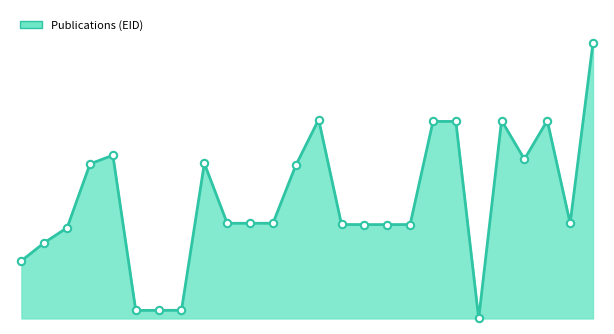

Does the chart have visible grid lines?

No